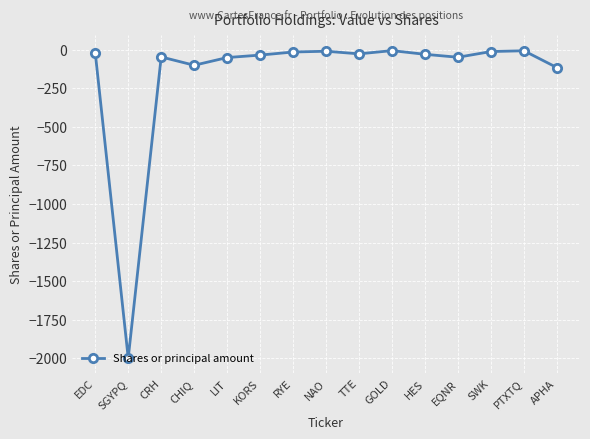

Is this an area chart (filled region under the line)?

No